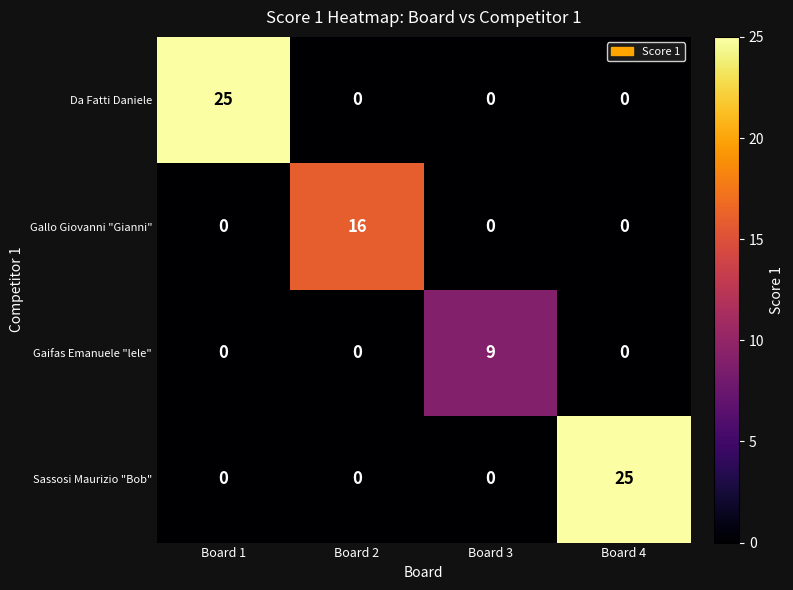

Reading left to right, transcribe all the data shown in this chart.

Da Fatti Daniele: Board 1=25	Board 2=0	Board 3=0	Board 4=0
Gallo Giovanni "Gianni": Board 1=0	Board 2=16	Board 3=0	Board 4=0
Gaifas Emanuele "lele": Board 1=0	Board 2=0	Board 3=9	Board 4=0
Sassosi Maurizio "Bob": Board 1=0	Board 2=0	Board 3=0	Board 4=25